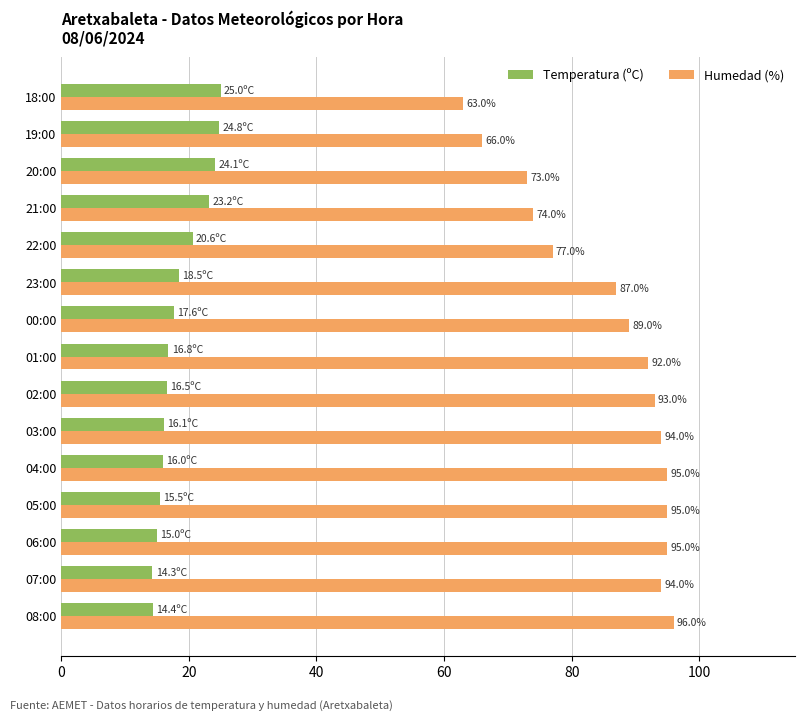

Rank the series by their maximum value, from lowest to highest.

Temperatura (ºC), Humedad (%)